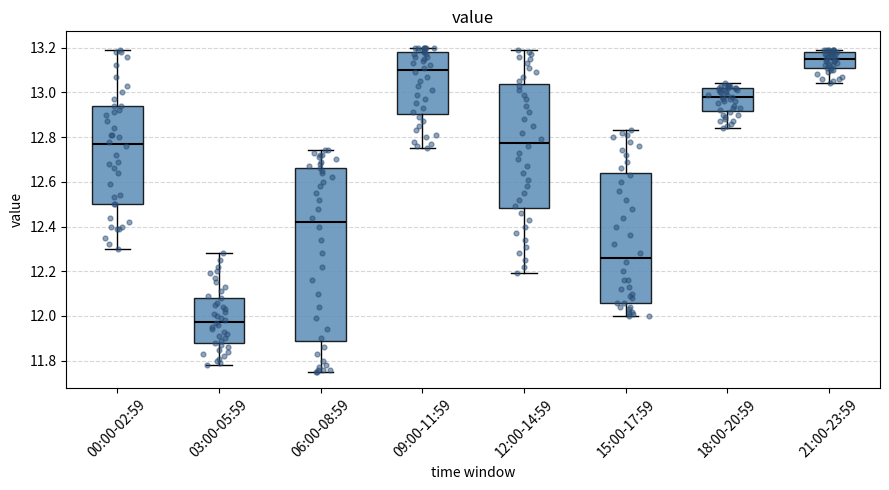

Where does the median line of the box for 03:00-05:59 sit on the y-axis? The values are not printed on the chart, so give them approximately, as read against the axis.

11.98